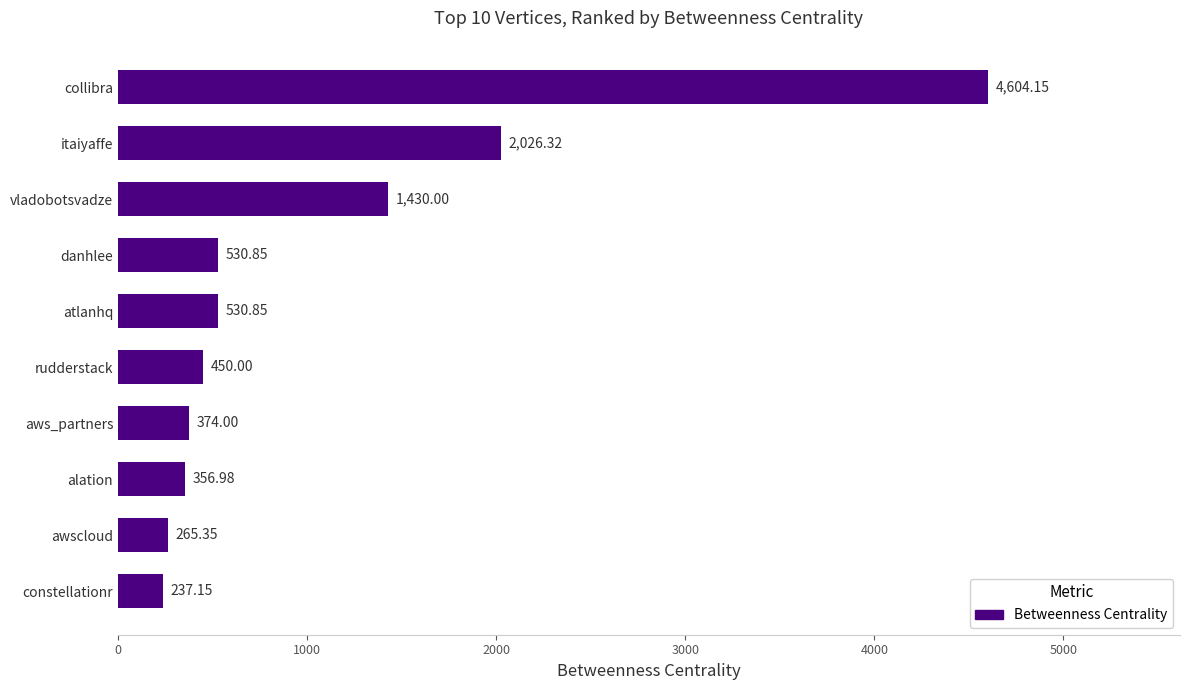

Which category has the highest value across all series?

collibra